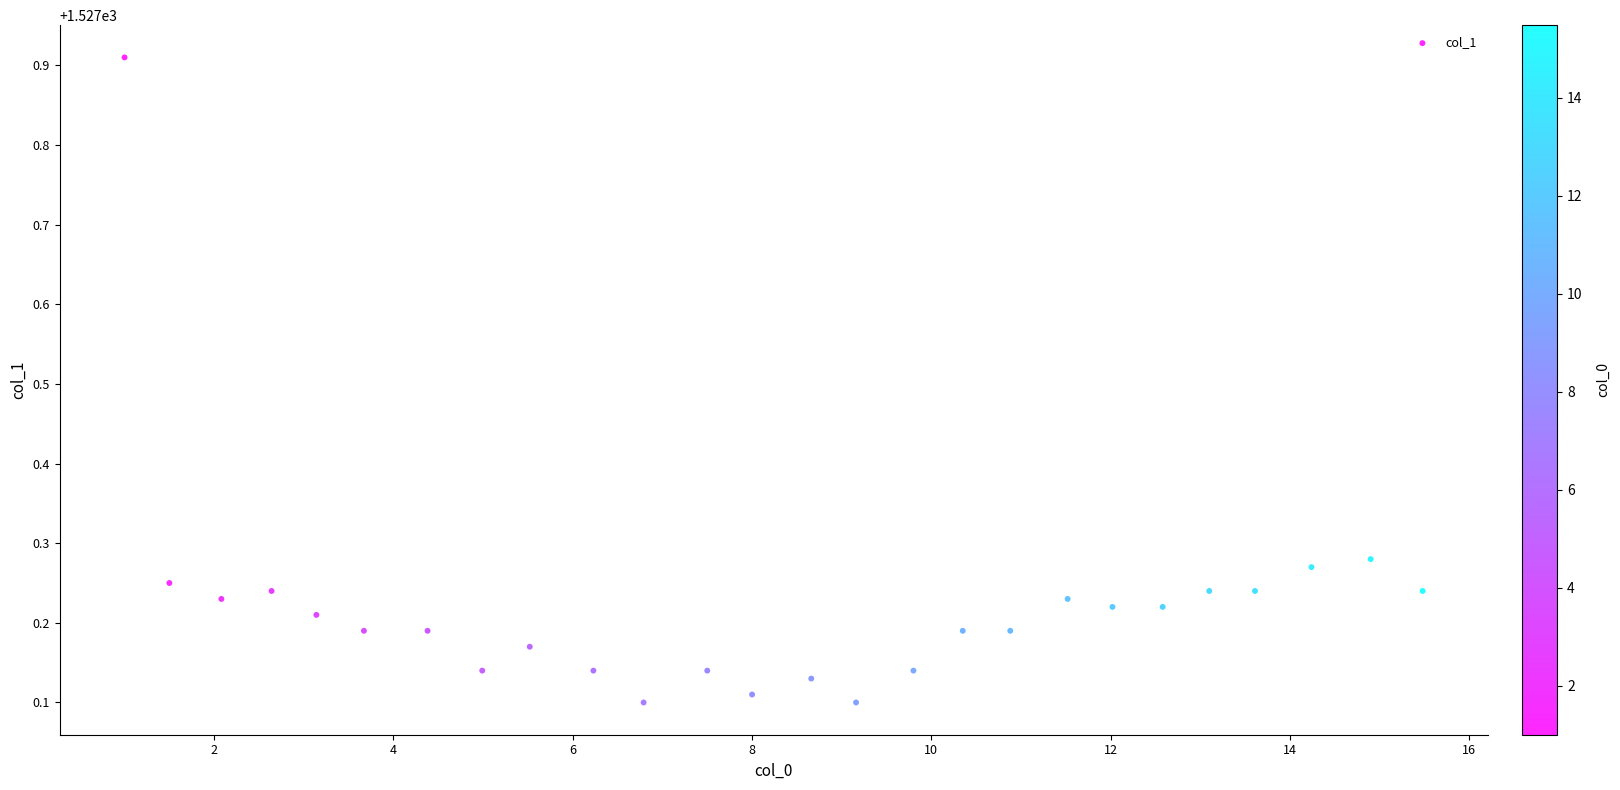

What is the range of Y values (max minus min)?

0.8